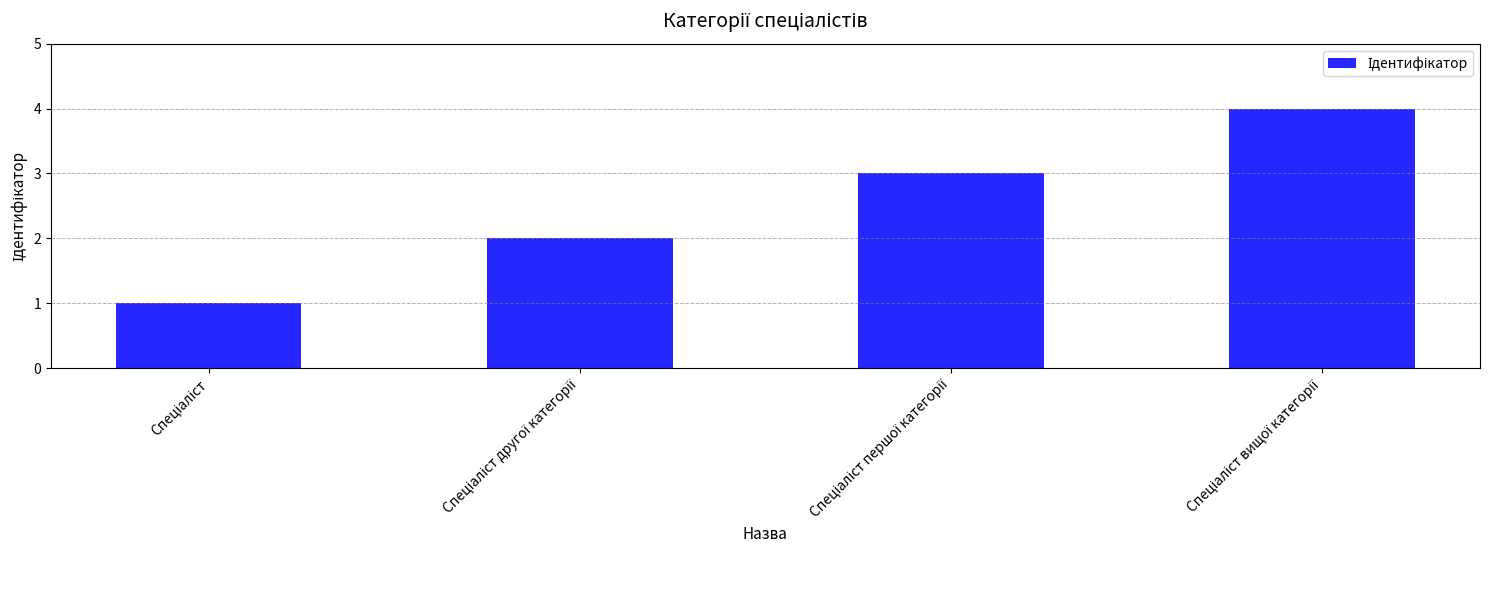

What is the difference between the maximum and minimum values?

3